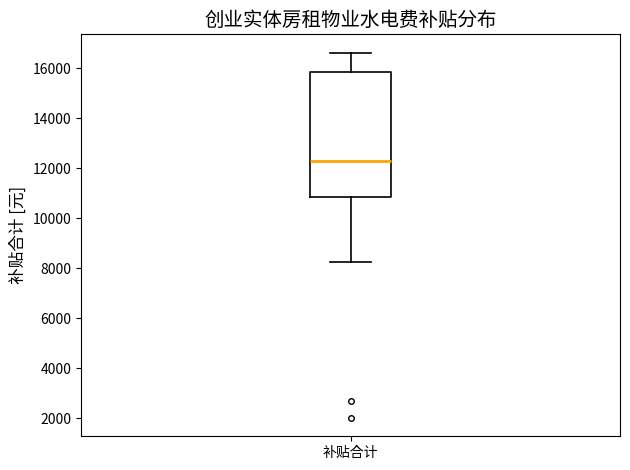

Transcribe this box plot: give where the median line is, the range the box spans, and where the two whiskers end, as read against the y-axis. The values are not printed on the chart, so give them approximately, as read against the axis.

median 12200, box 10800 to 15800, whiskers 8200 to 16600